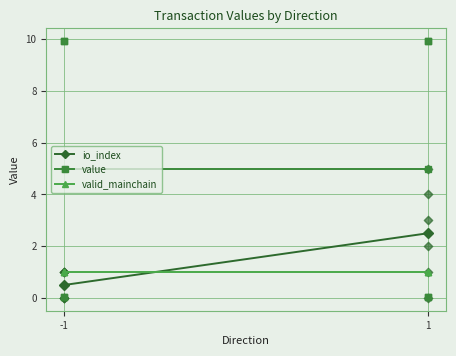

Which series contains the lowest Y value?

io_index